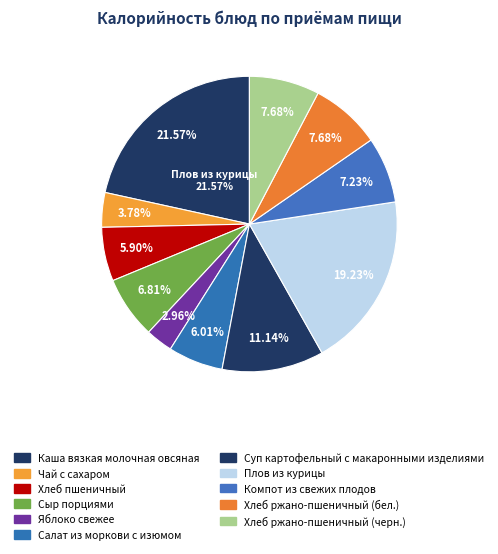

What is the ratio of the value at Яблоко свежее to the value at Суп картофельный с макаронными изделиями?

0.3